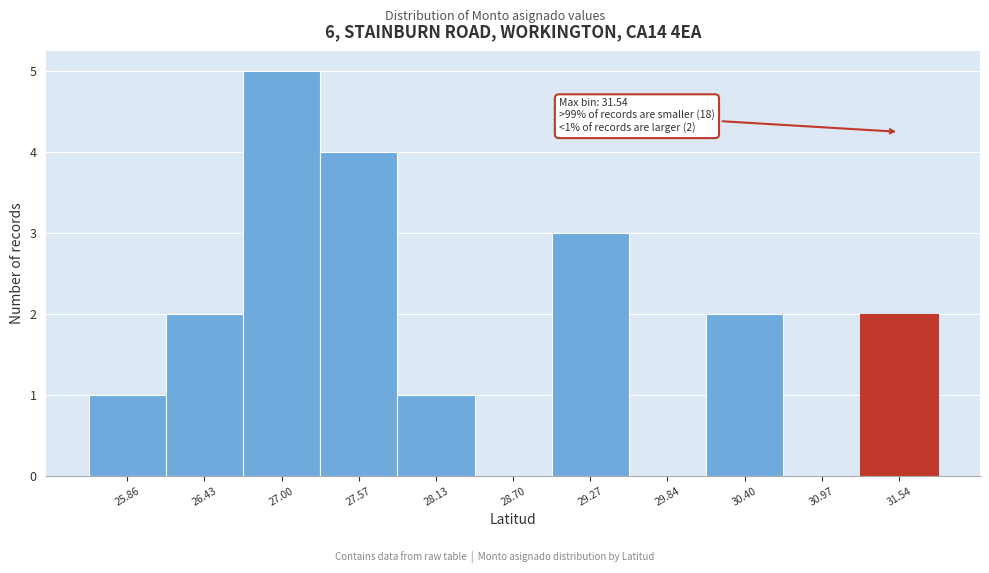

Over which range of the x-axis is the bar tallest?

26.7 to 27.3